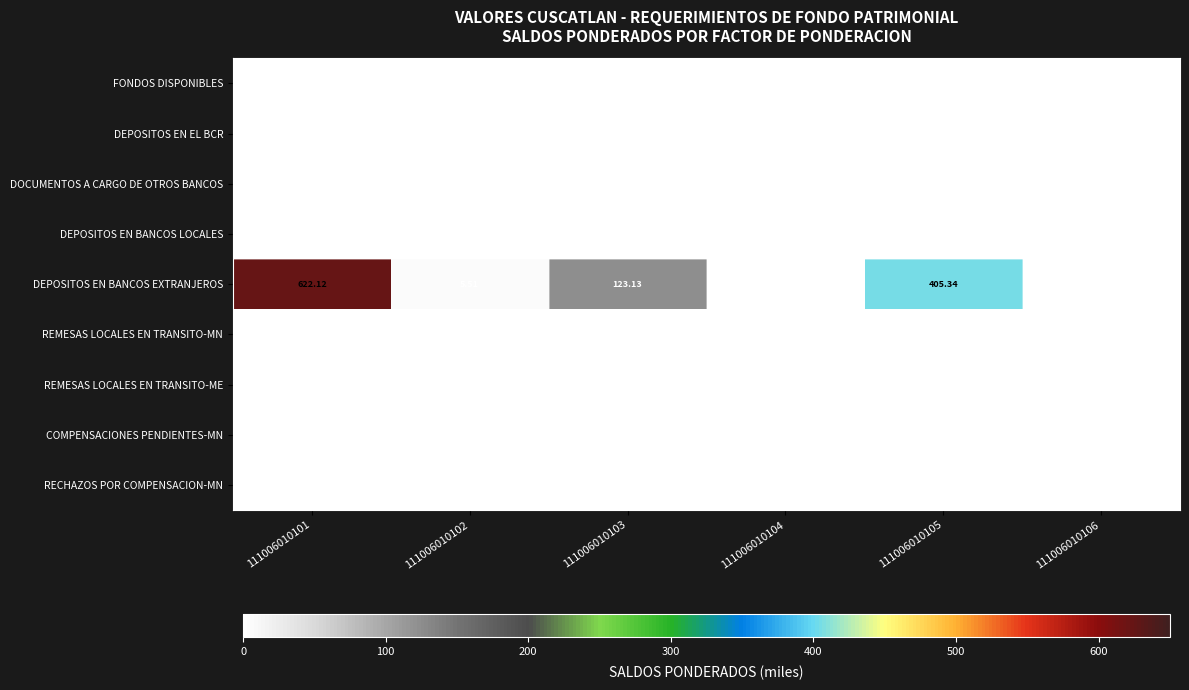

Between 111006010103 and 111006010105, which series saw the biggest shift?

DEPOSITOS EN BANCOS EXTRANJEROS